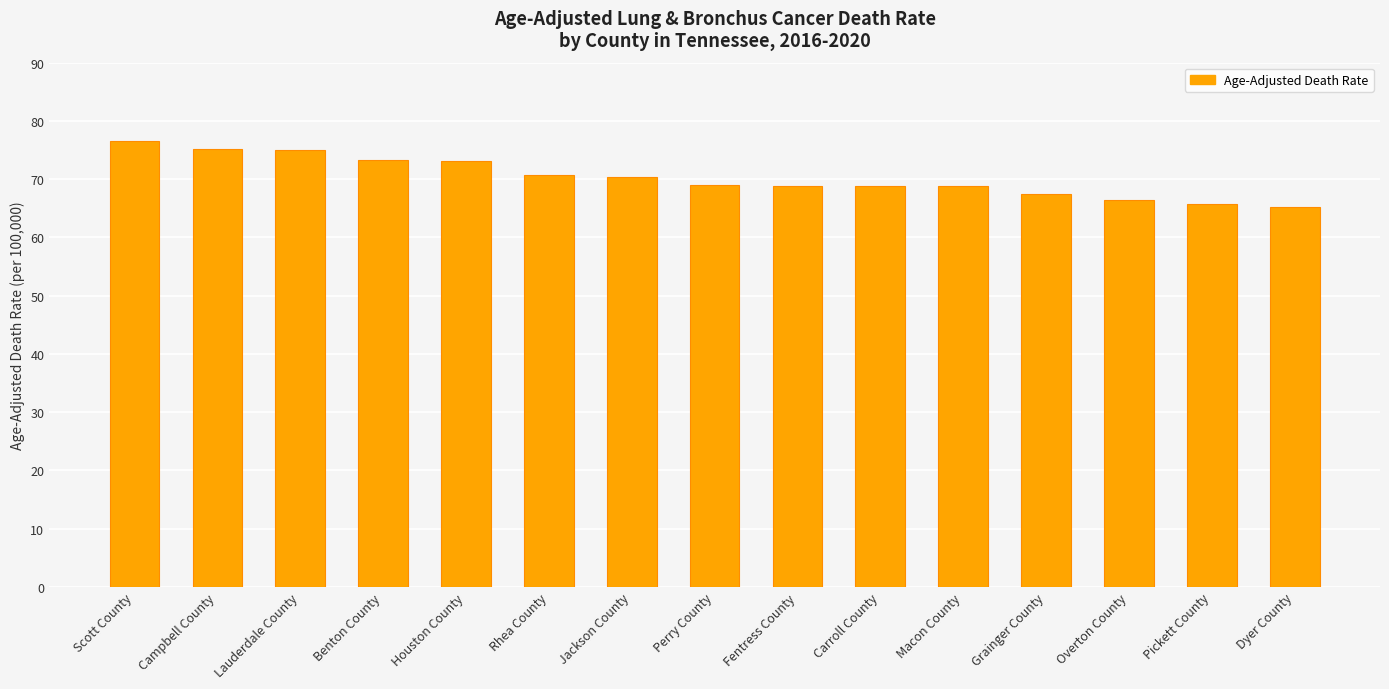

Which has a higher value, Lauderdale County or Macon County?

Lauderdale County